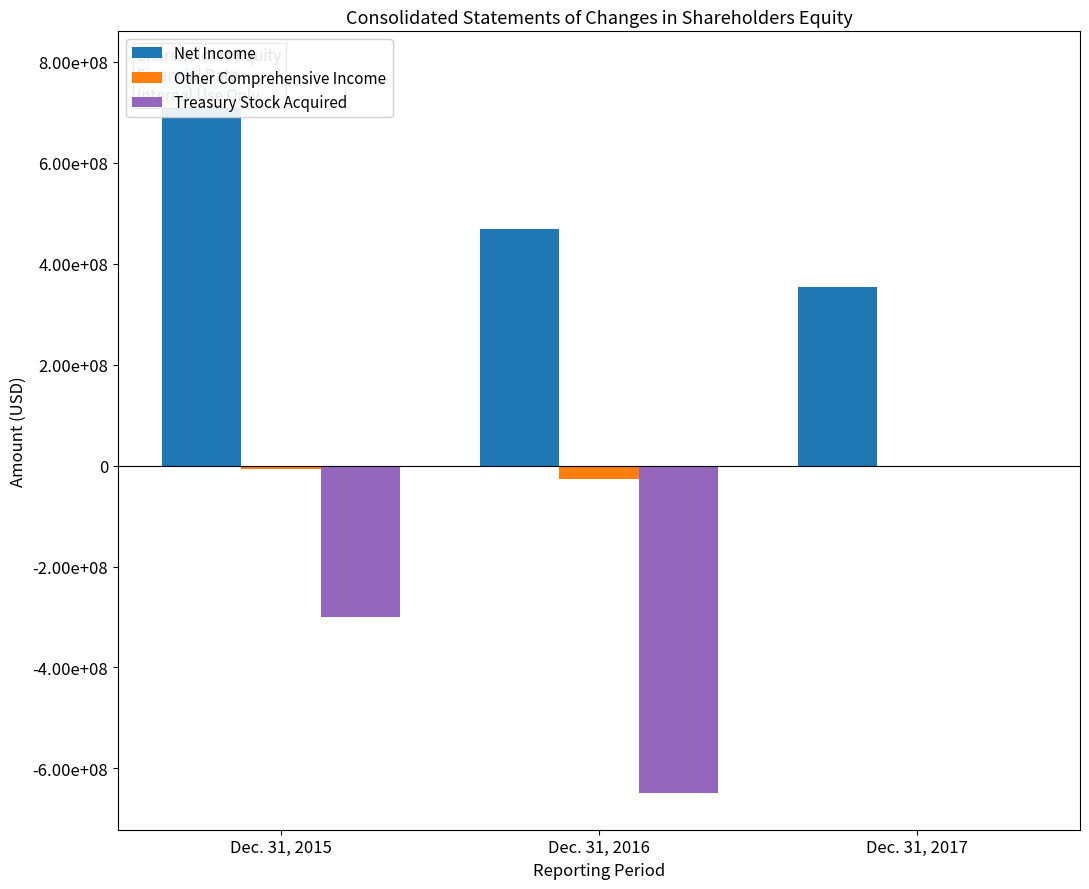

Is it true that Treasury Stock Acquired equals -87340073 at Dec. 31, 2015?

False